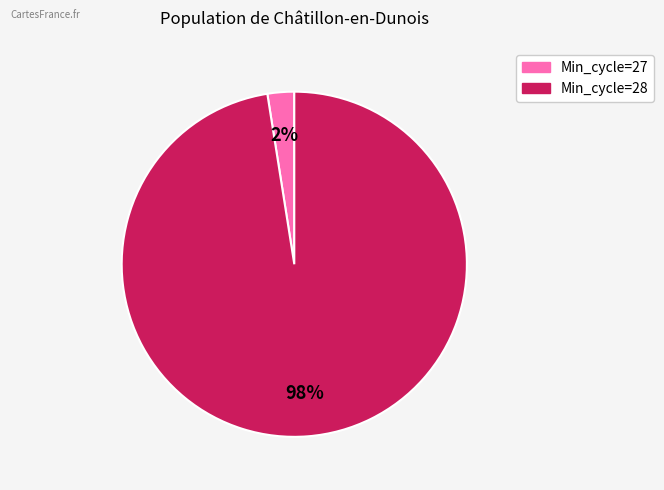

Does any single category account for the majority?

Yes